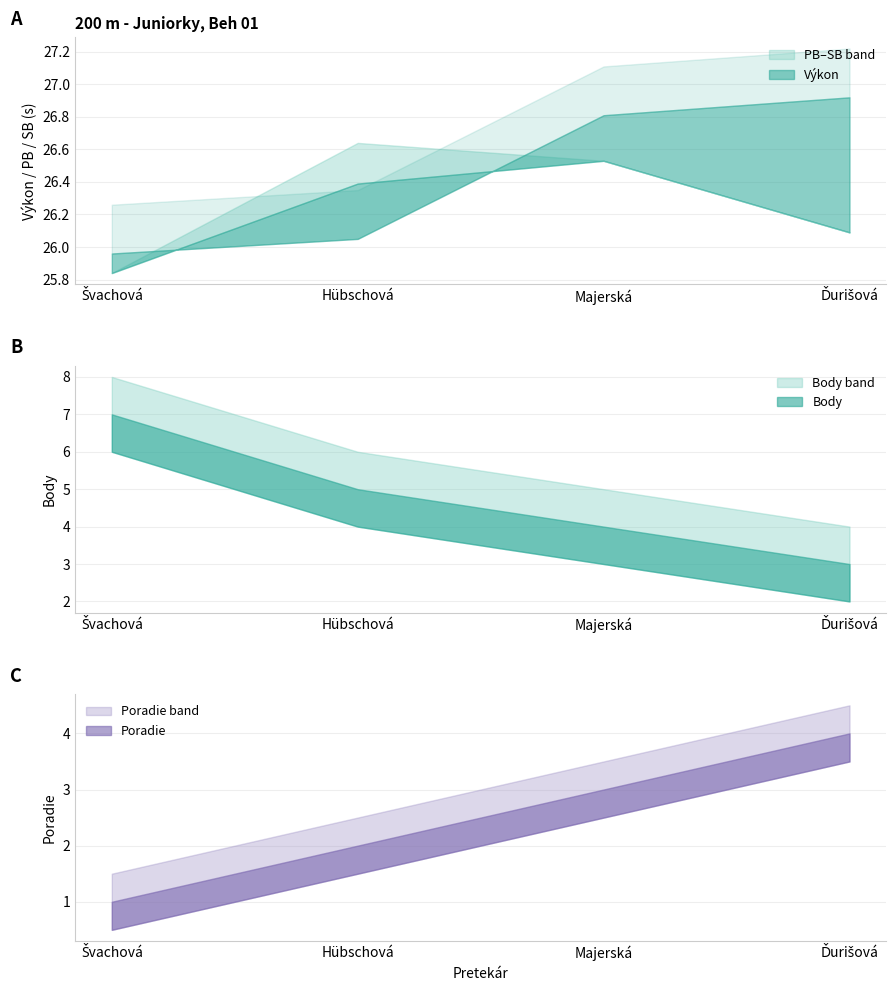

Count the Poradie values in the range 2 to 4.

3